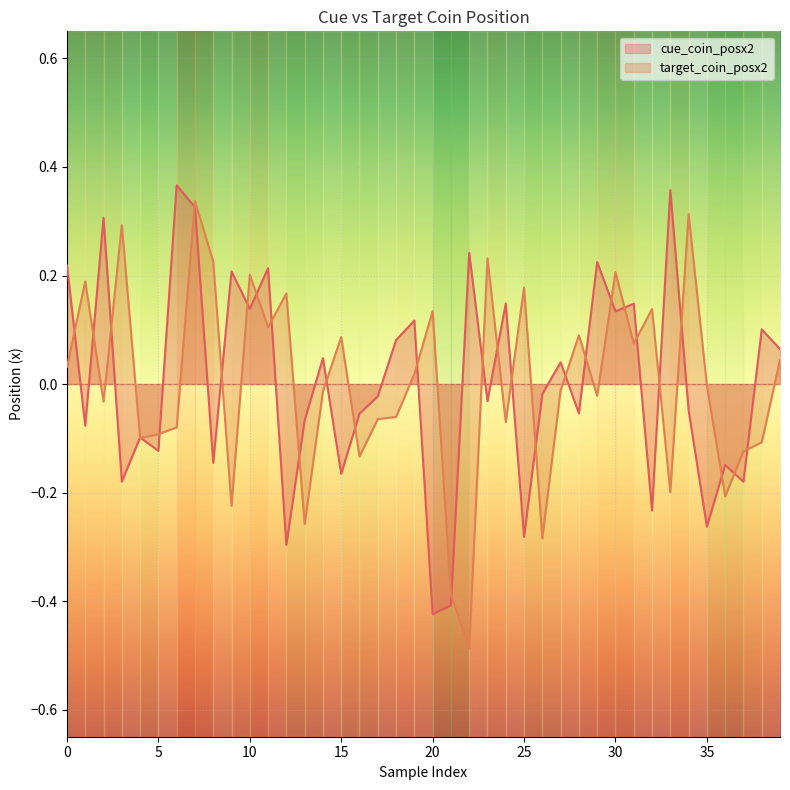

How many positive values does the cue_coin_posx2 series have?

19